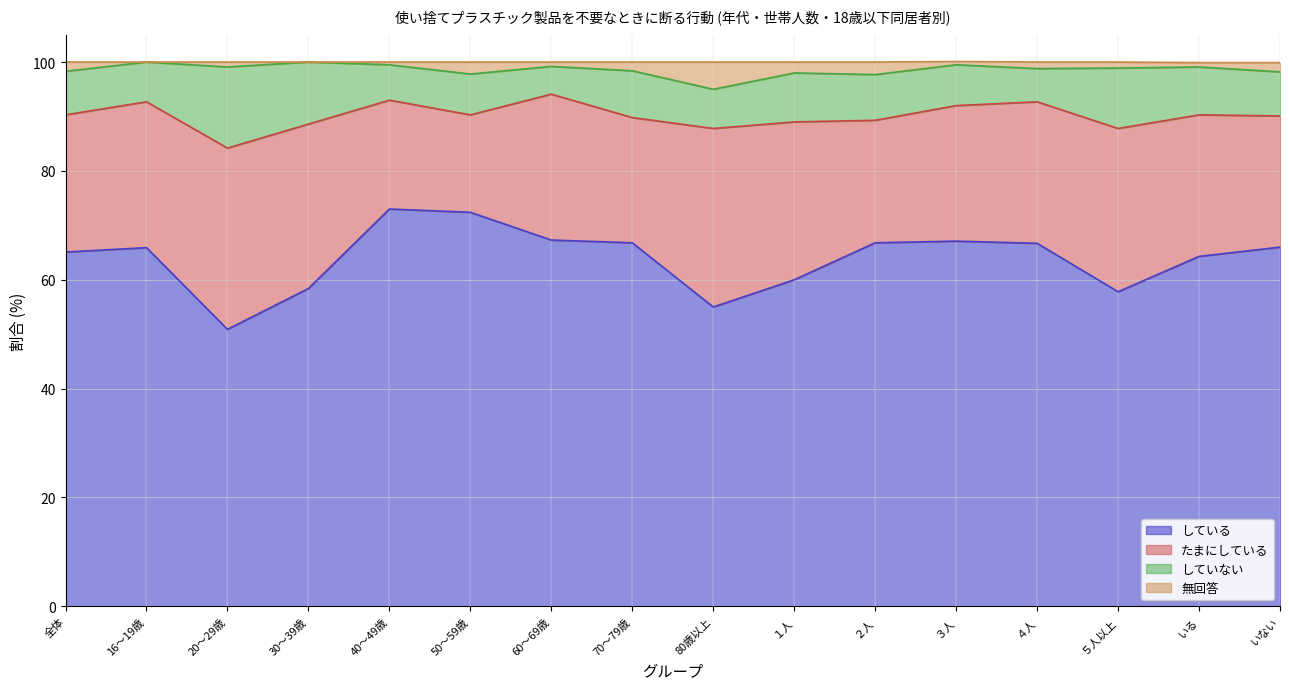

The value of している at 20～29歳 is 19.0. True or false?

False